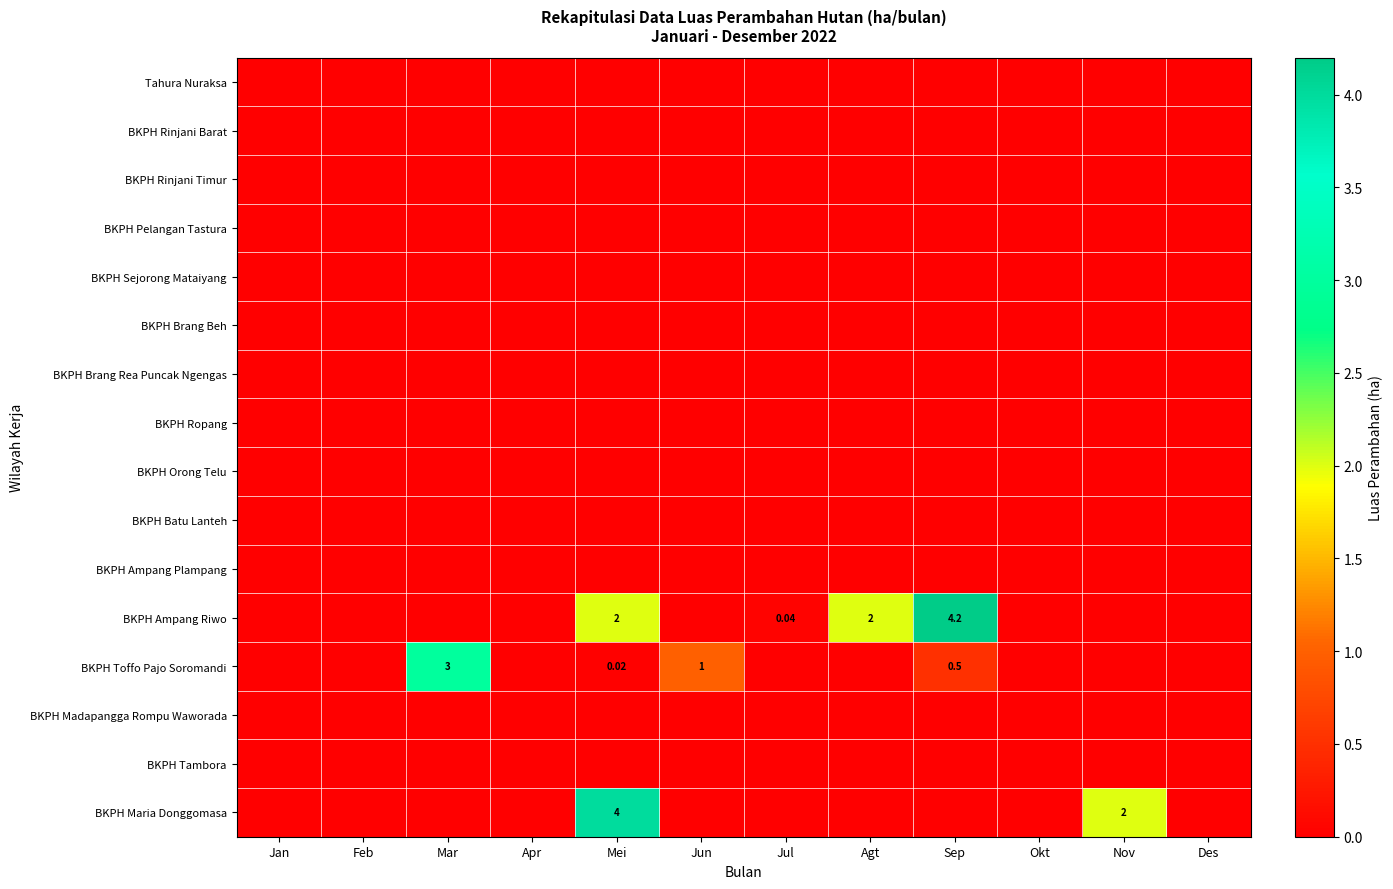

The BKPH Brang Rea Puncak Ngengas series shows 0.0 at Jan. True or false?

True